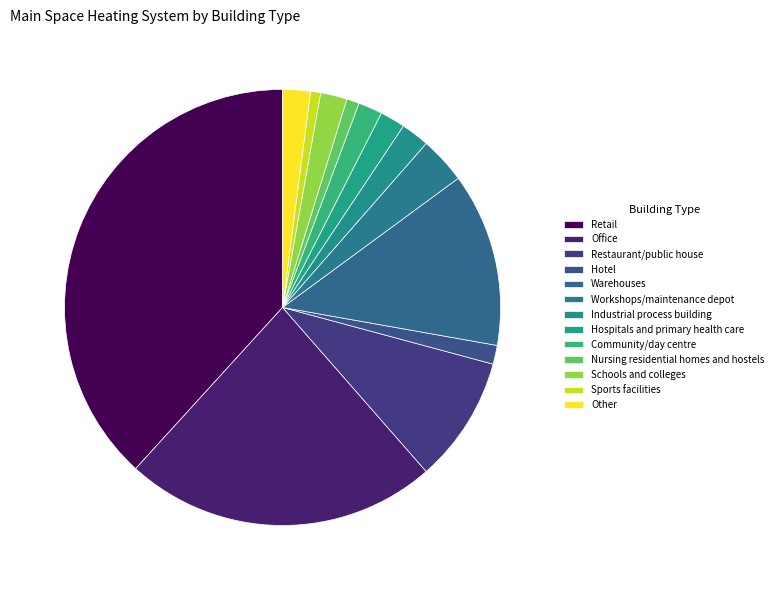

How many slices are in this pie chart?

13